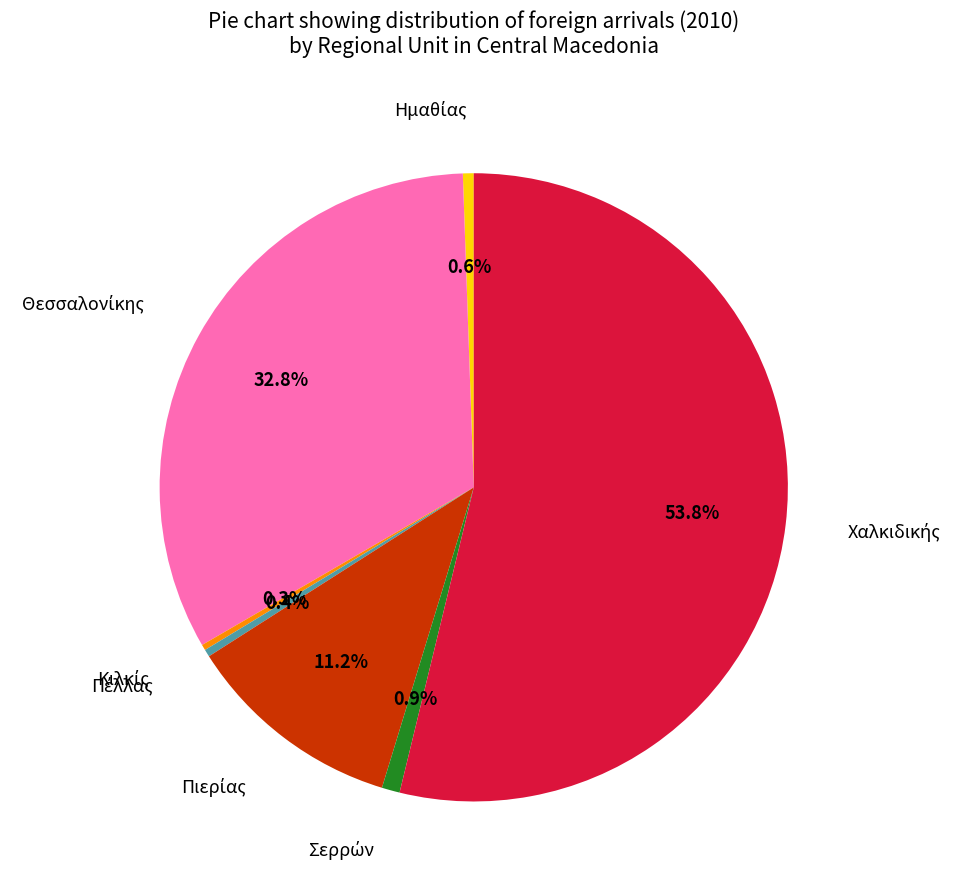

How many slices are in this pie chart?

7